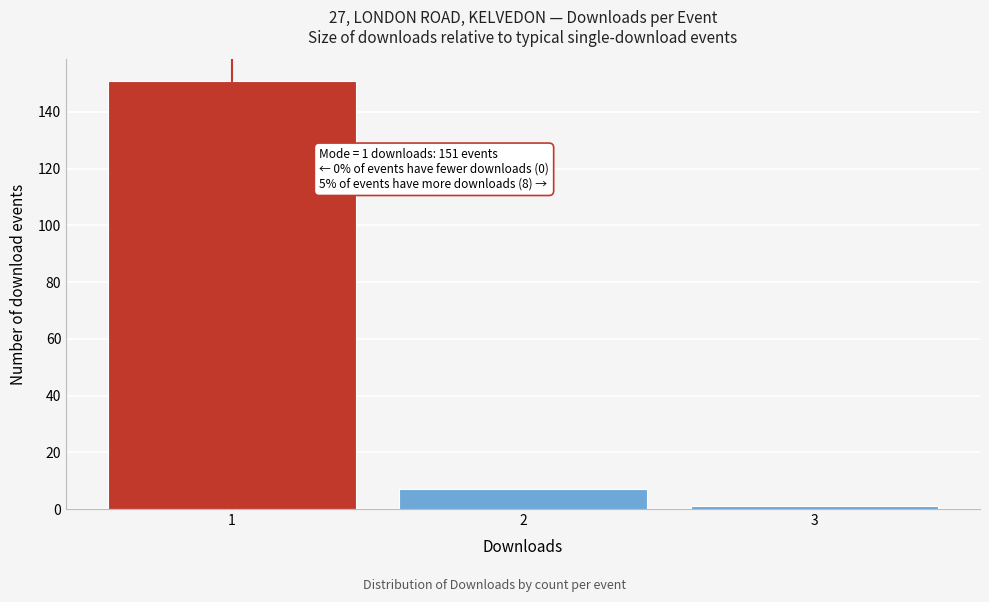

Reading left to right, what are all the values shown in this chart?

151	7	1